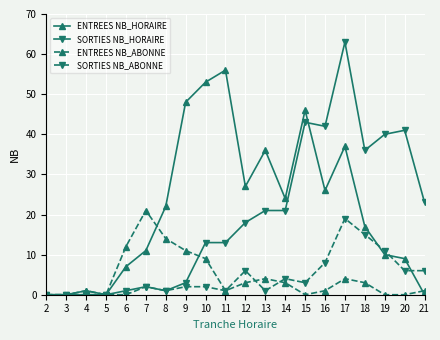

At which label does ENTREES NB_ABONNE reach its peak?

7